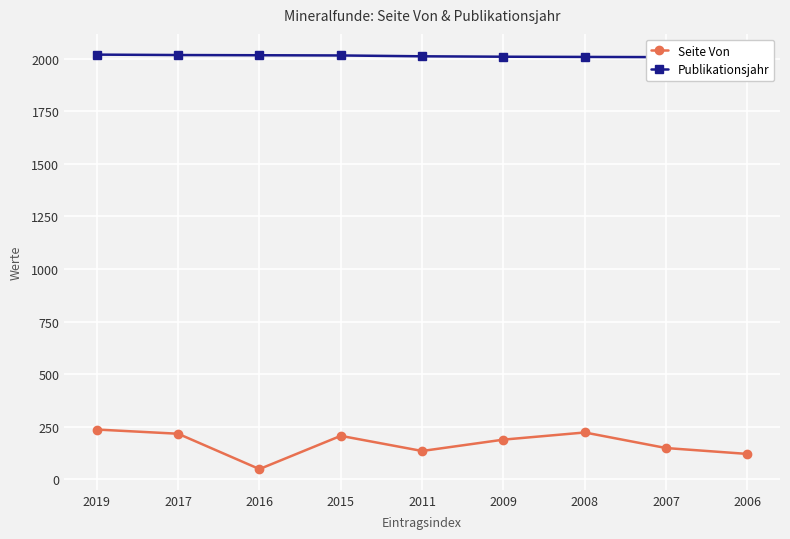

Rank the categories by Publikationsjahr value from highest to lowest.

2019, 2017, 2016, 2015, 2011, 2009, 2008, 2007, 2006